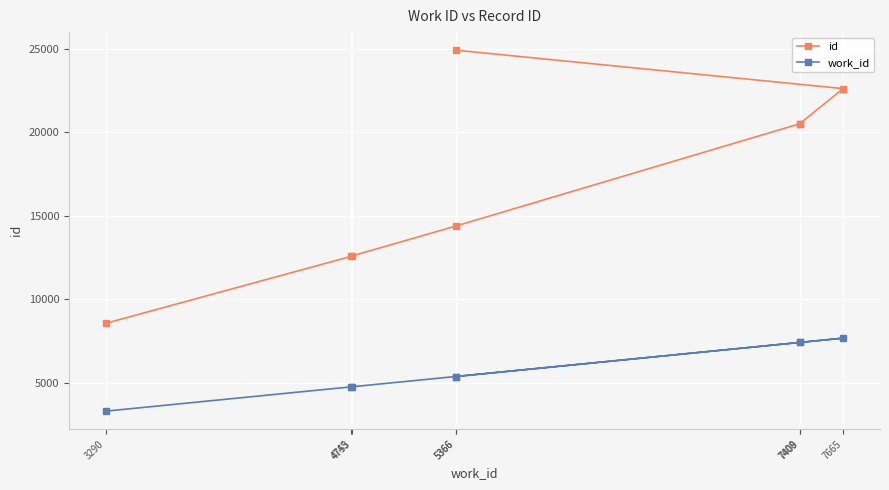

True or false: id and work_id cross at least once.

False